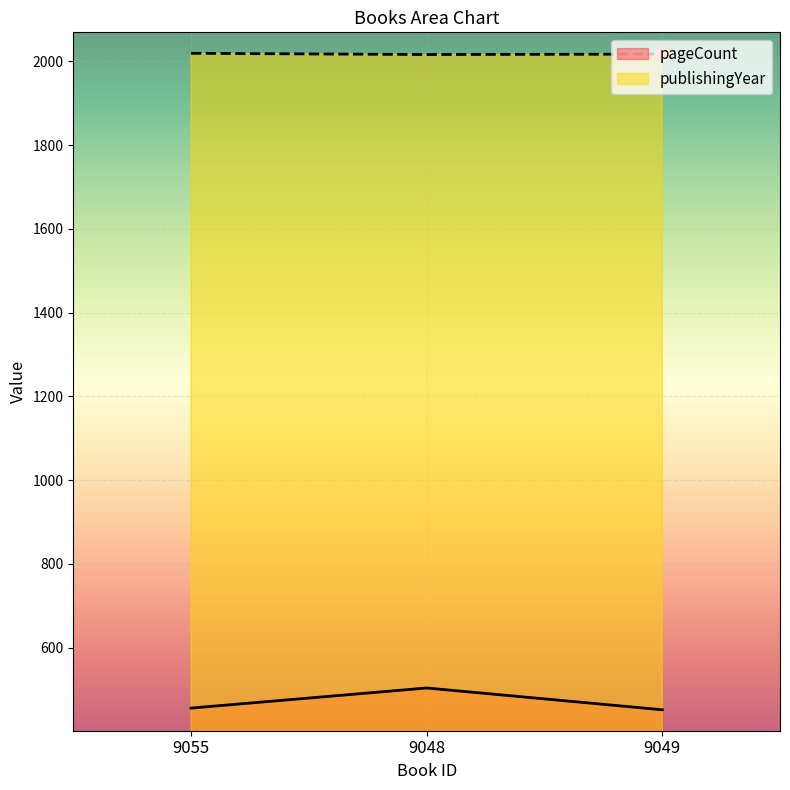

Which series reaches the maximum Y coordinate?

publishingYear